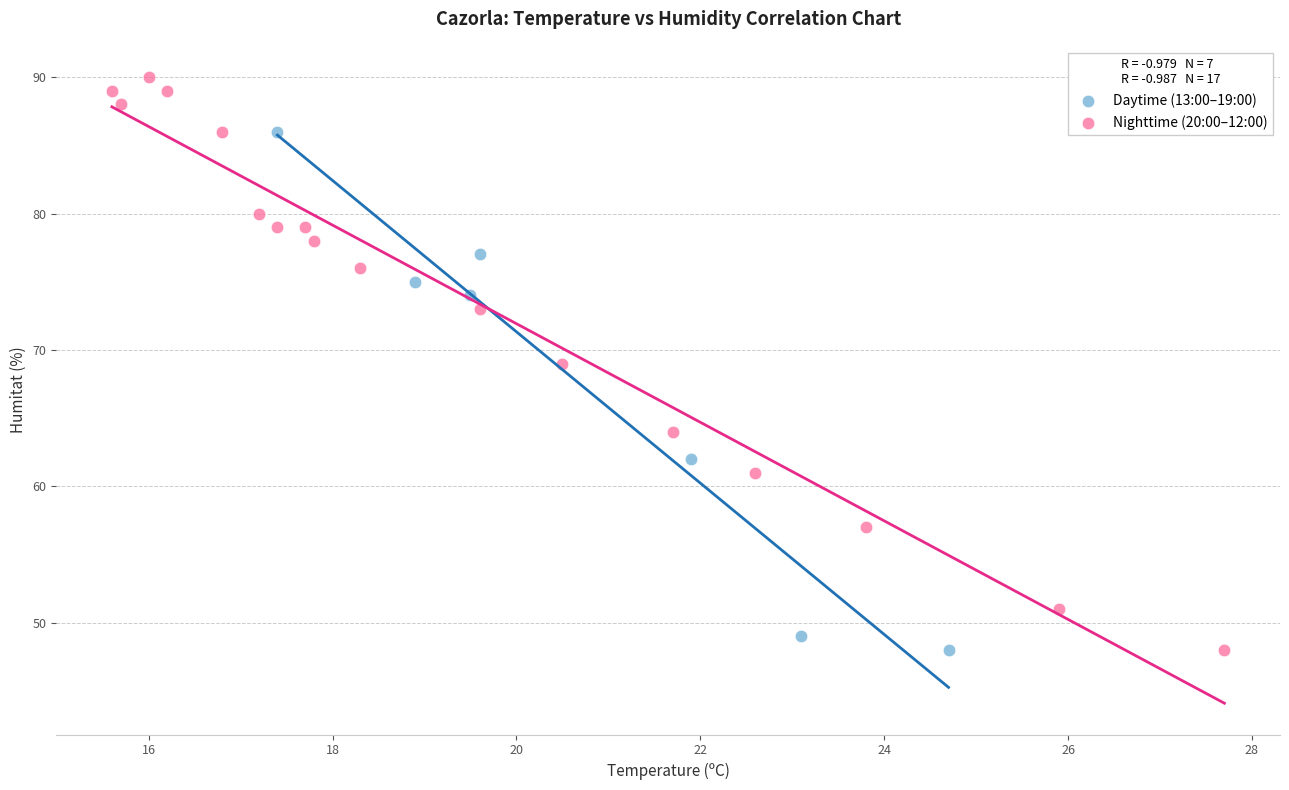

Which series contains the highest Y value?

Nighttime (20:00–12:00)